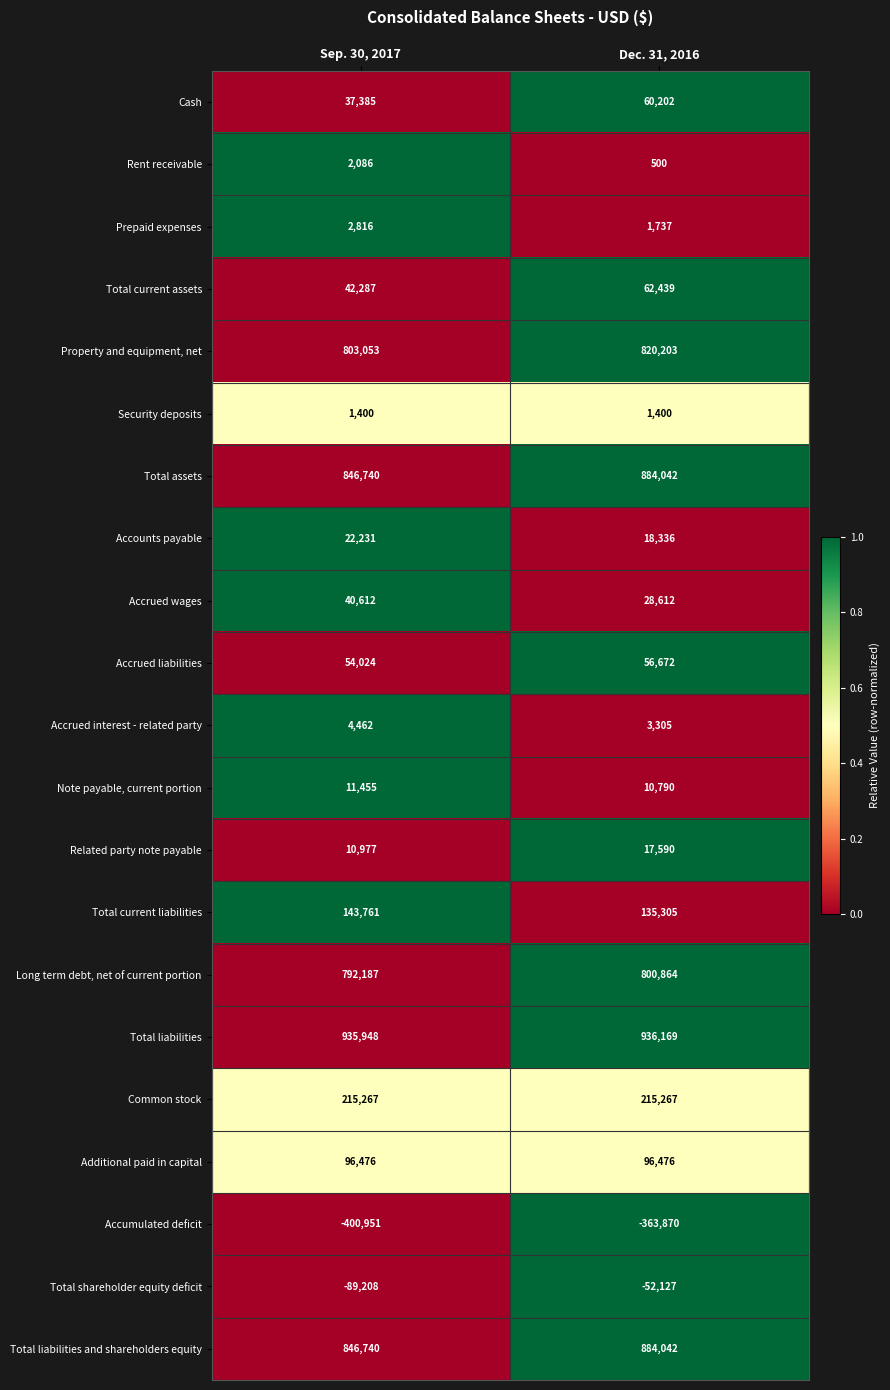

What is the difference between the highest and lowest values at Dec. 31, 2016?

1300039